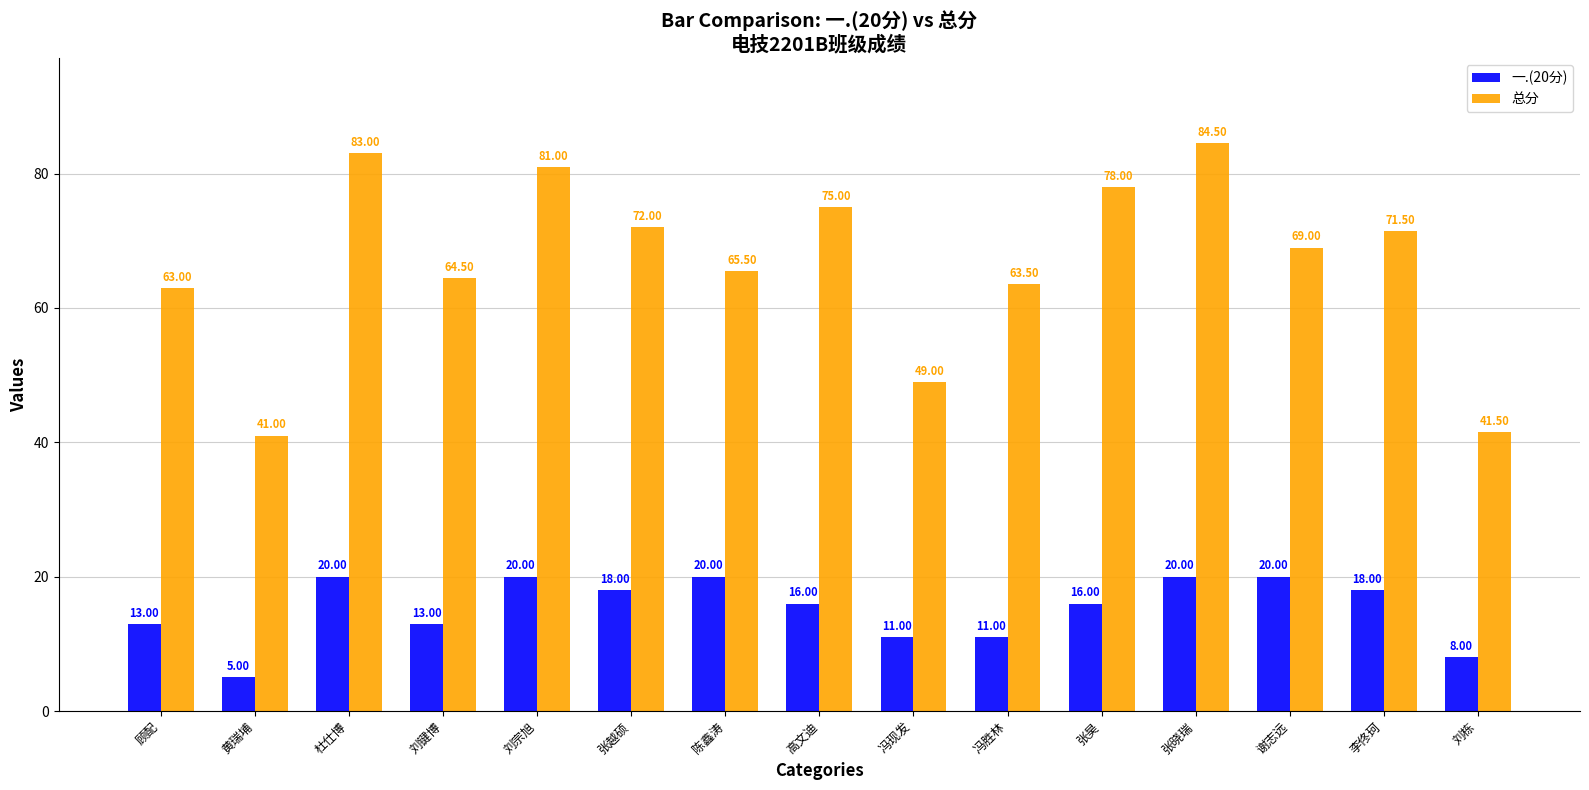

At which label does 总分 first exceed 69?

杜仕博